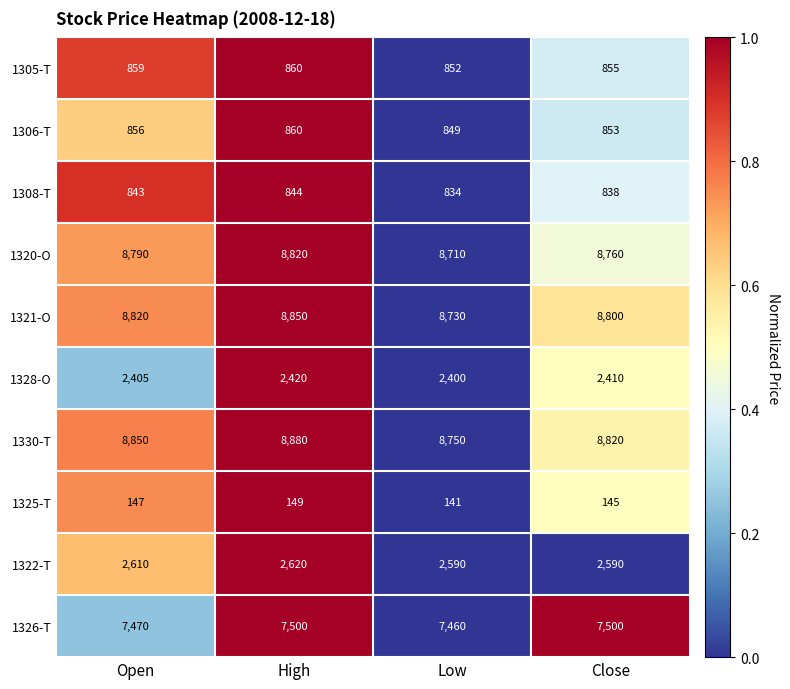

True or false: 1306-T has a value of 853 at Close.

True